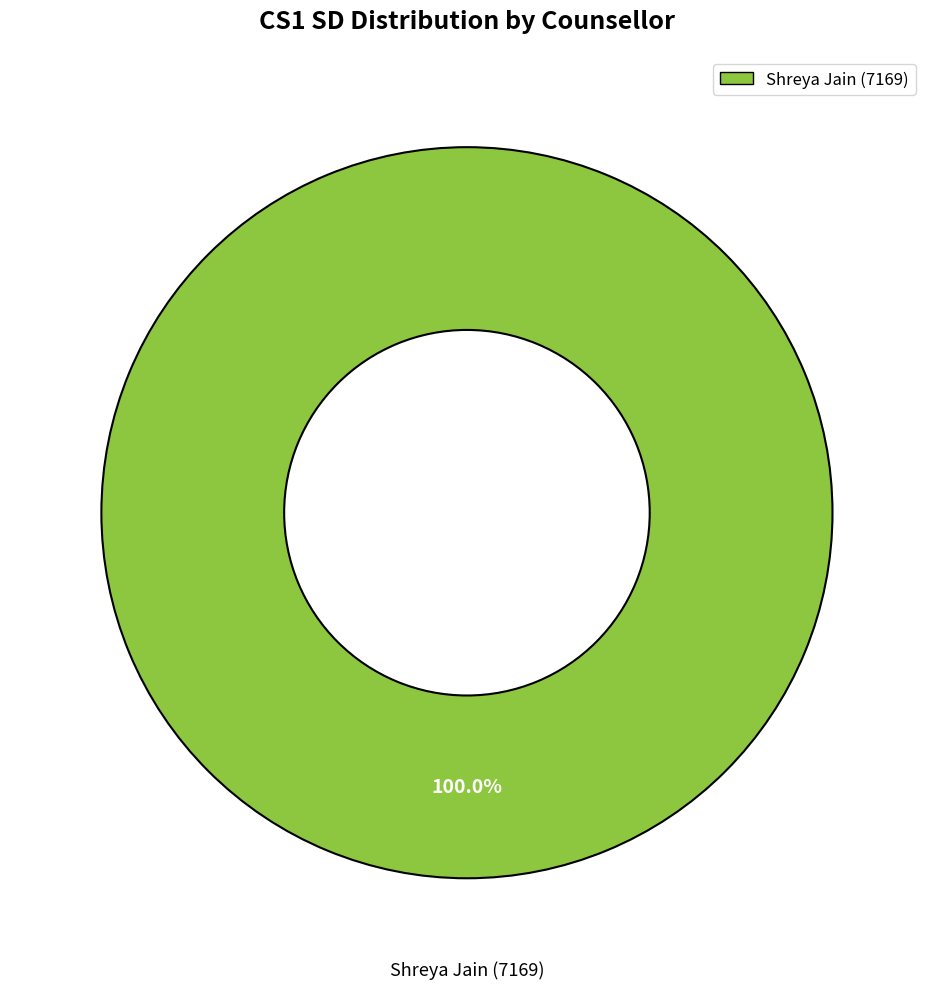

Is there a majority slice in this chart?

Yes